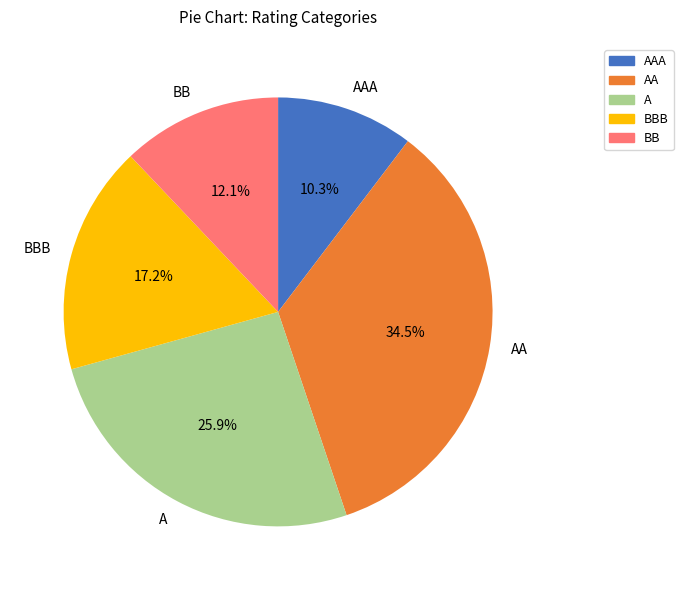

Is there any slice that represents more than half of the pie?

No